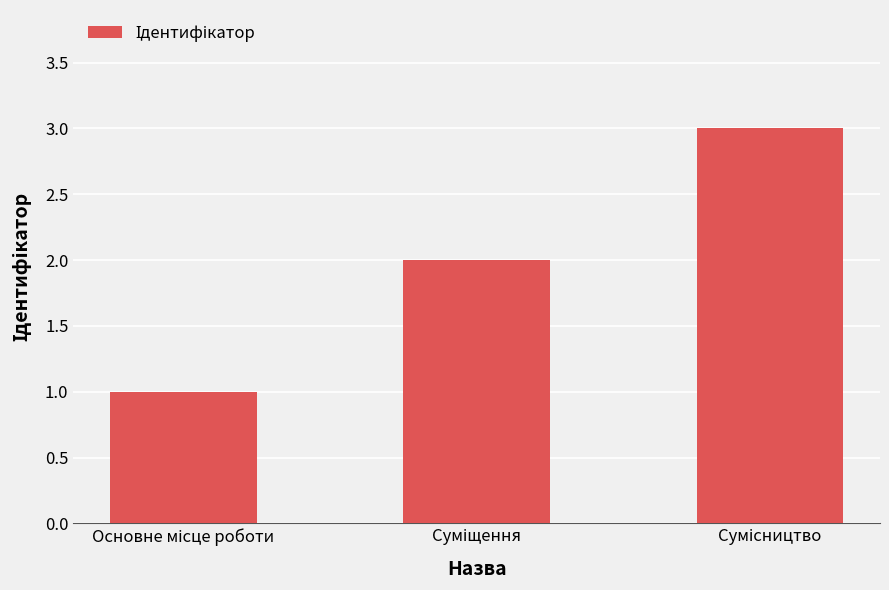

What is the average value?

2